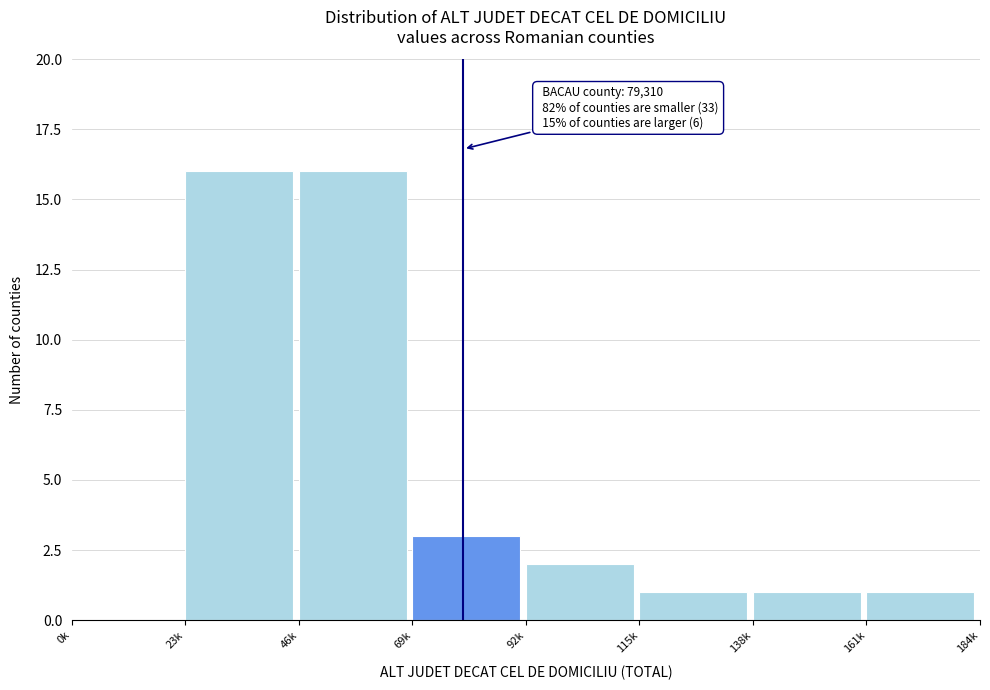

Reading left to right, what are all the values shown in this chart?

0k=0	23k=16	46k=16	69k=3	92k=2	115k=1	138k=1	161k=1